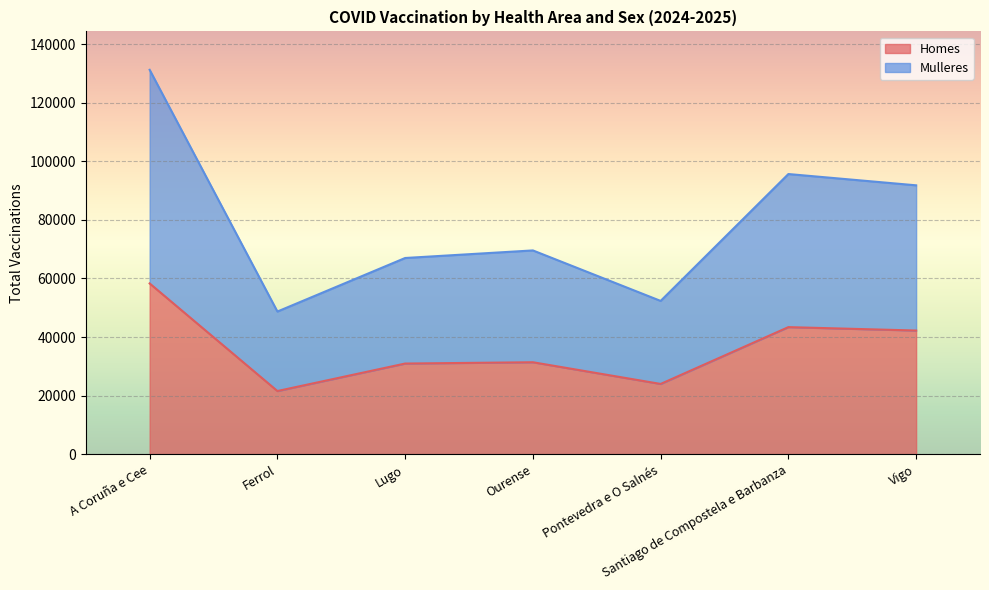

Where is the first local minimum for Homes?

Ferrol